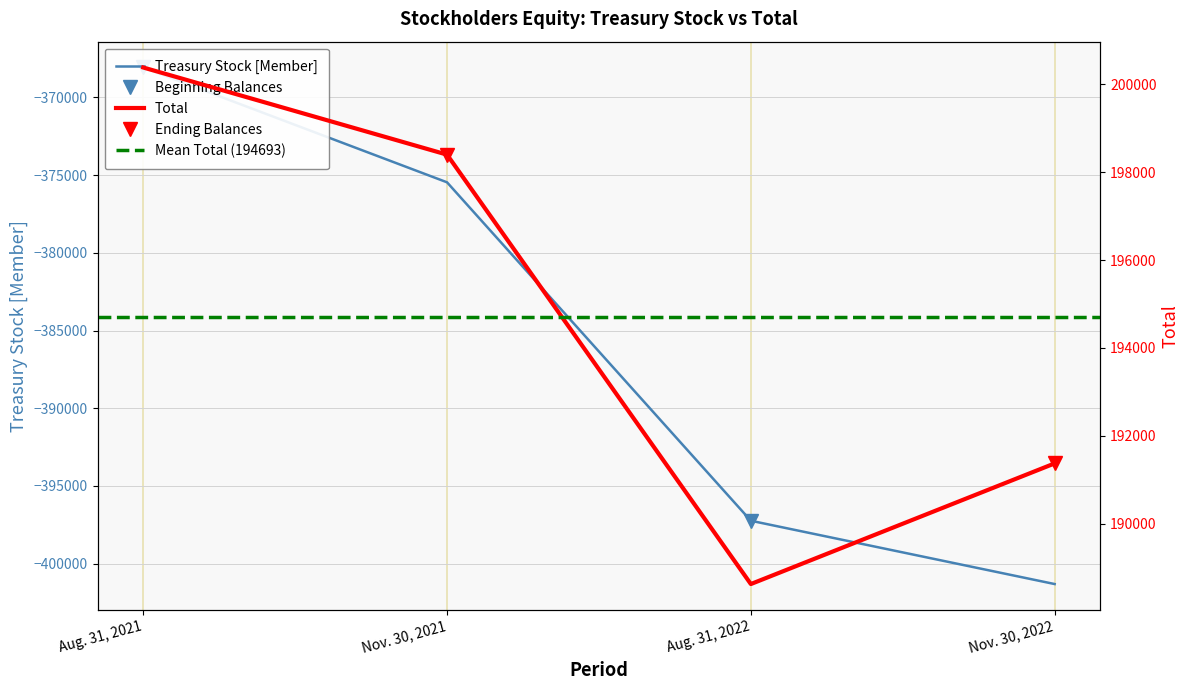

What value does the Treasury Stock [Member] series have at Nov. 30, 2022, to the nearest 100?

-401300